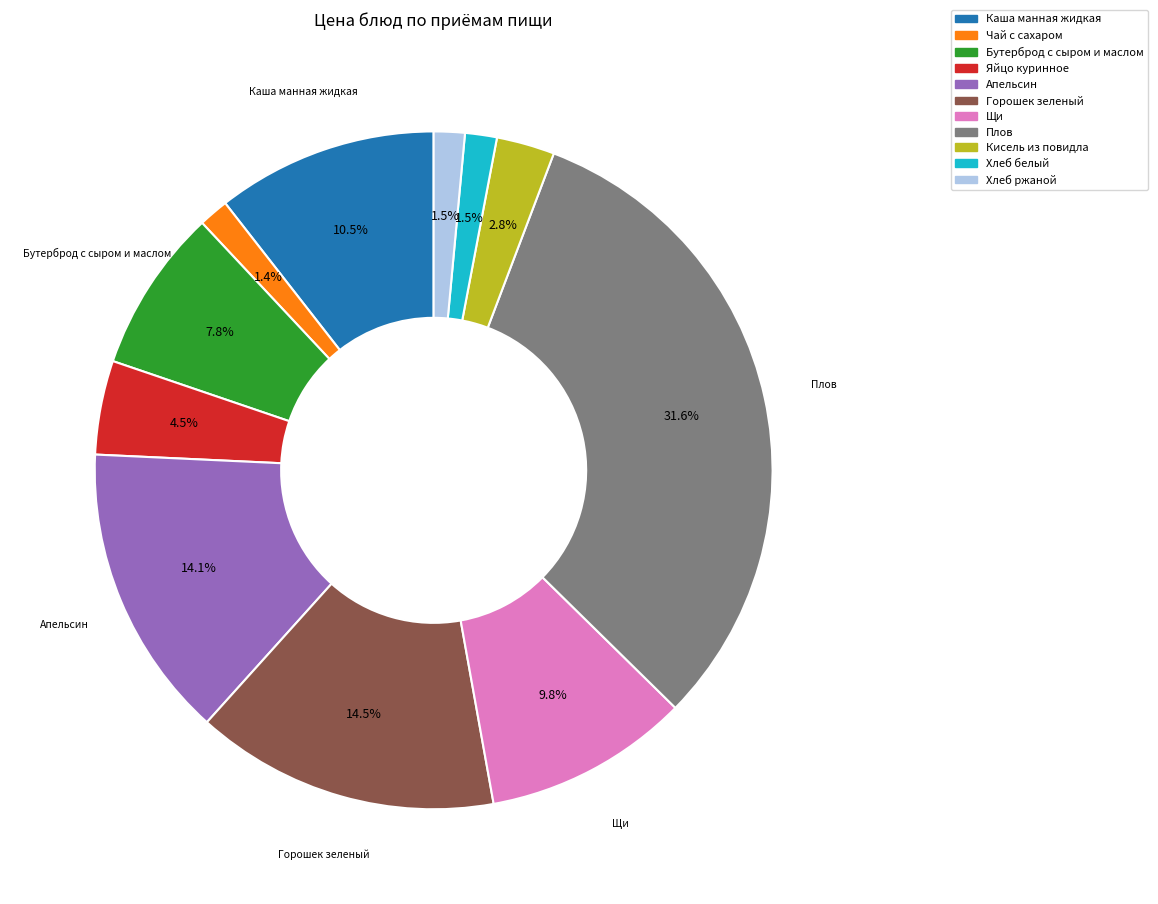

Is it true that Чай с сахаром is 1% of the pie?

True